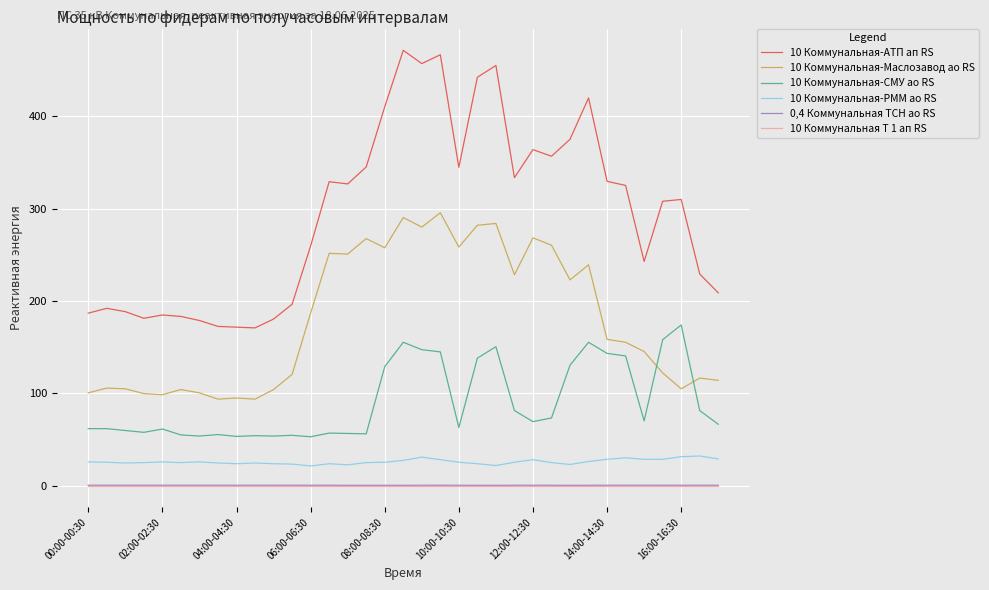

Which series has the largest range (max minus min)?

10 Коммунальная-АТП ап RS